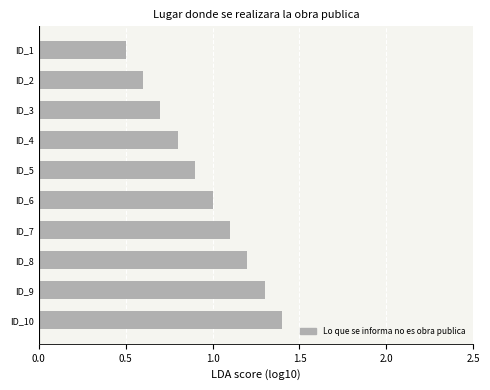

What is the ratio of the value at ID_8 to the value at ID_6?

1.2